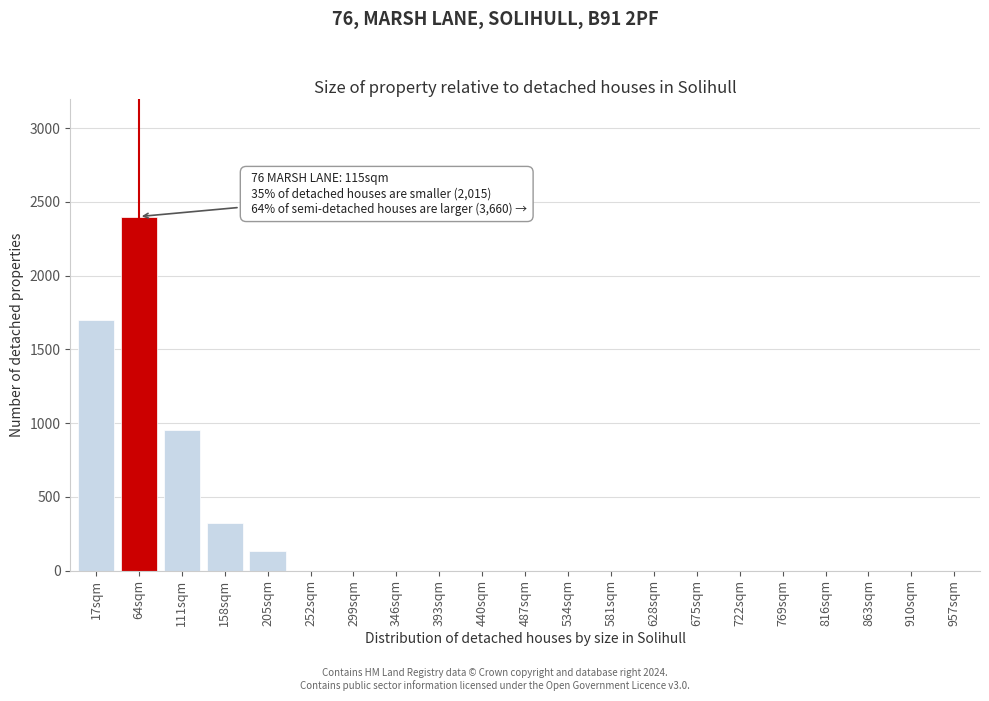

Reading right to left, what are all the values shown in this chart?

957sqm=0	910sqm=0	863sqm=0	816sqm=0	769sqm=0	722sqm=0	675sqm=0	628sqm=0	581sqm=0	534sqm=0	487sqm=0	440sqm=0	393sqm=0	346sqm=0	299sqm=0	252sqm=0	205sqm=130	158sqm=320	111sqm=950	64sqm=2400	17sqm=1700